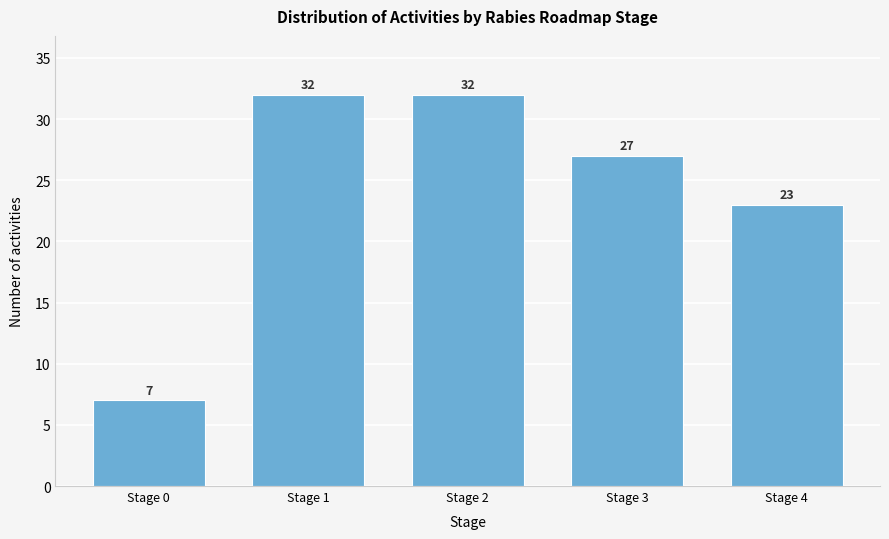

Reading left to right, what are all the values shown in this chart?

7	32	32	27	23